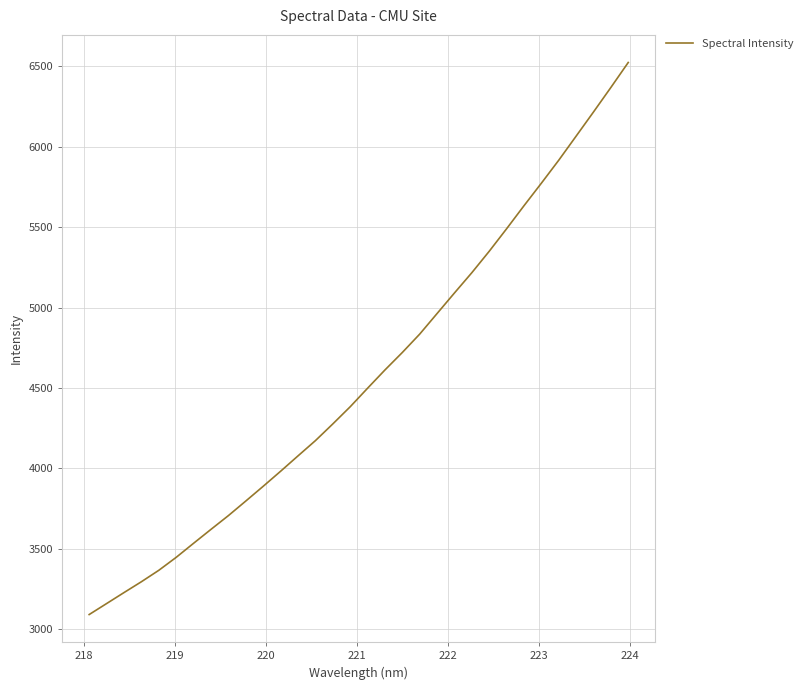

What is the greatest value displayed?

6524.0